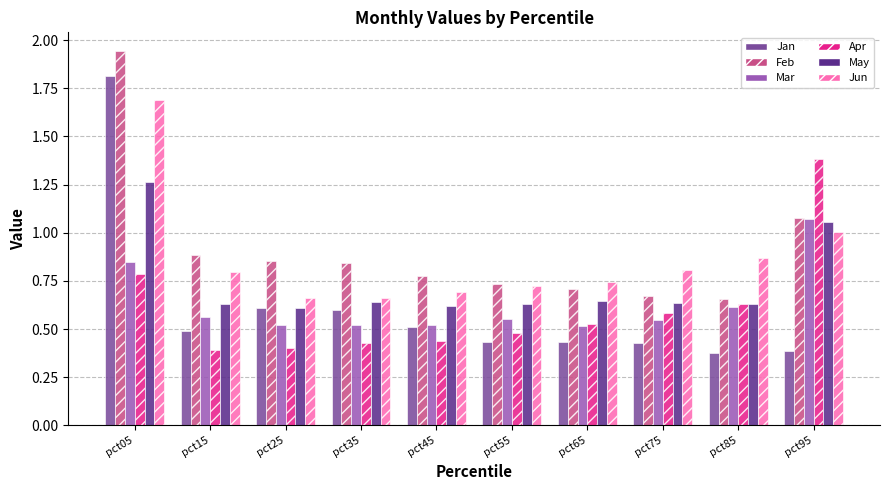

Which series changed the most between pct15 and pct95?

Apr